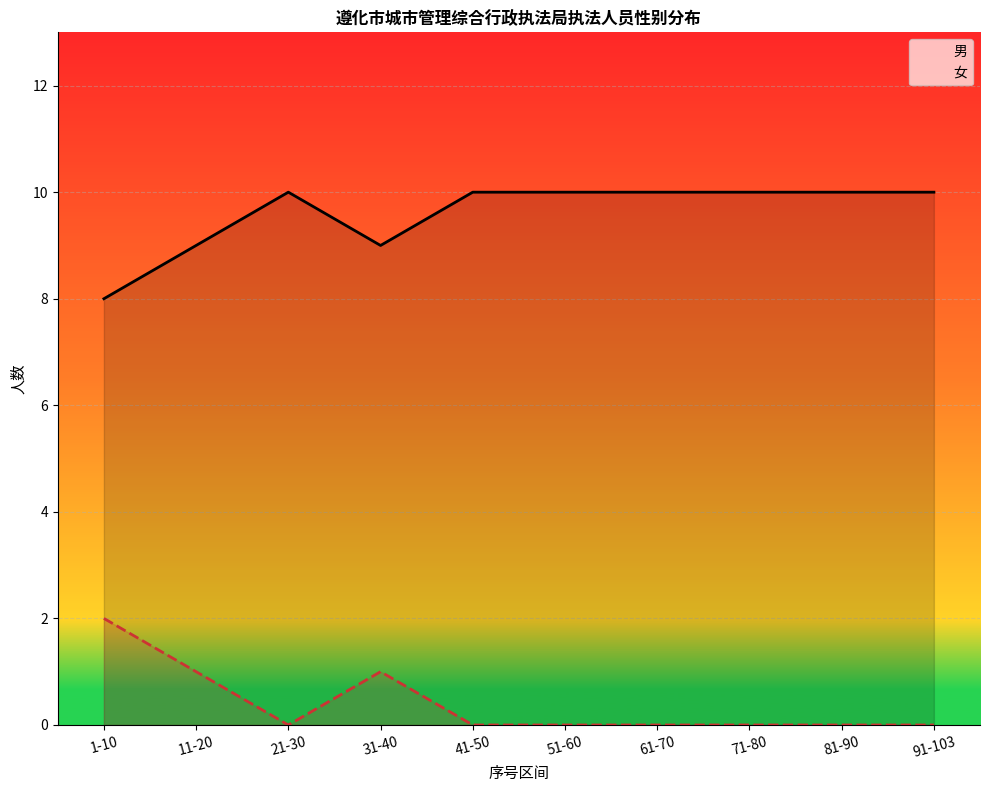

What is the difference between the 男 values at 1-10 and 51-60?

2